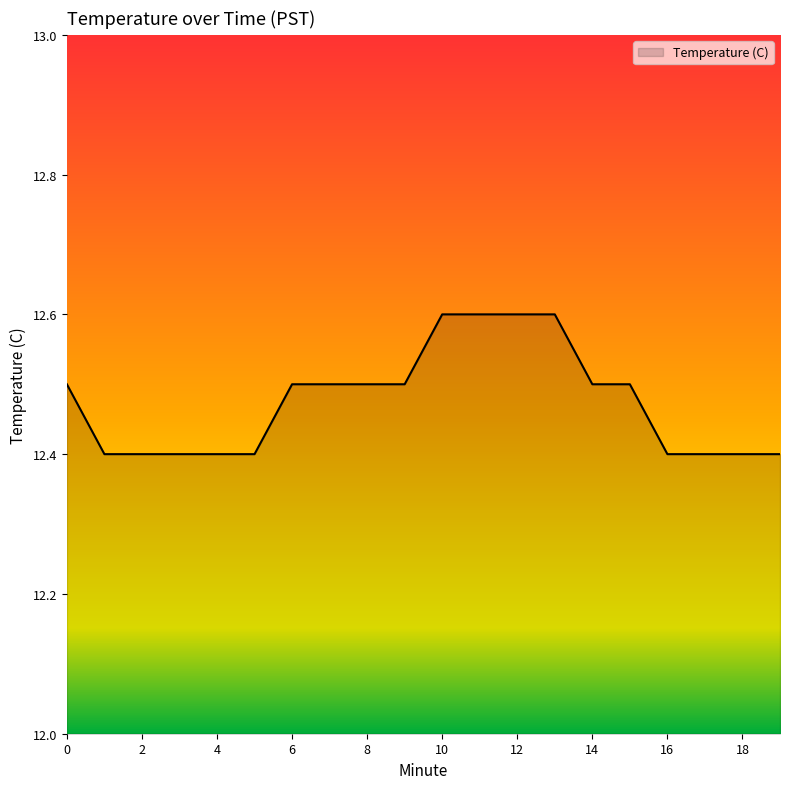

What is the maximum value shown in the chart?

12.6